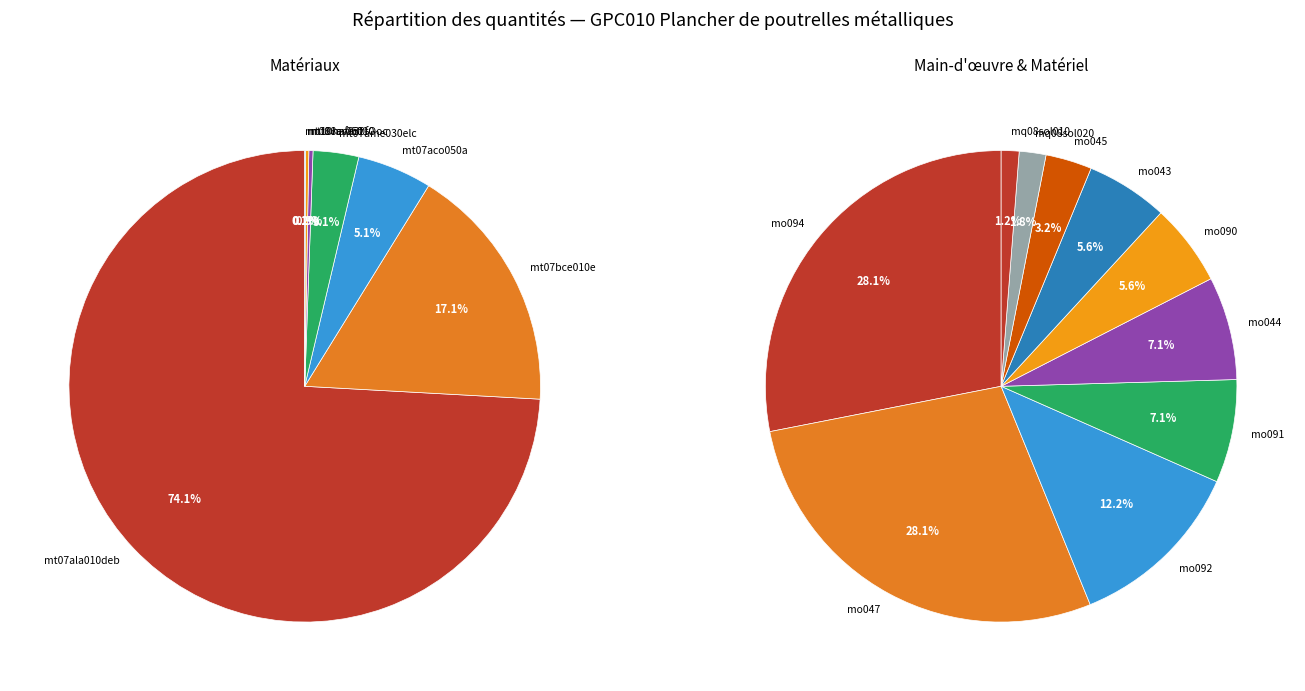

Which slice is the smallest?

mq08sol010